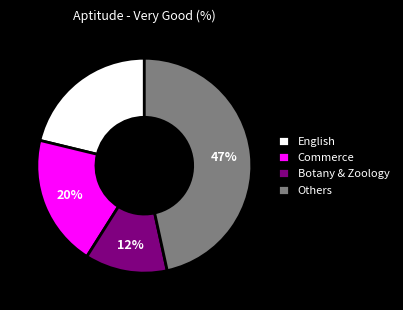

Is the sum of Others and Botany & Zoology greater than half?

Yes